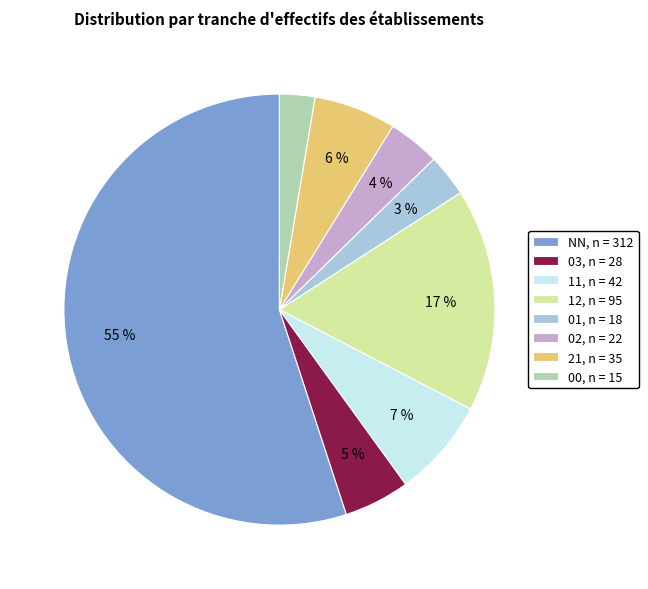

Is the sum of 01, n = 18 and 11, n = 42 greater than half?

No